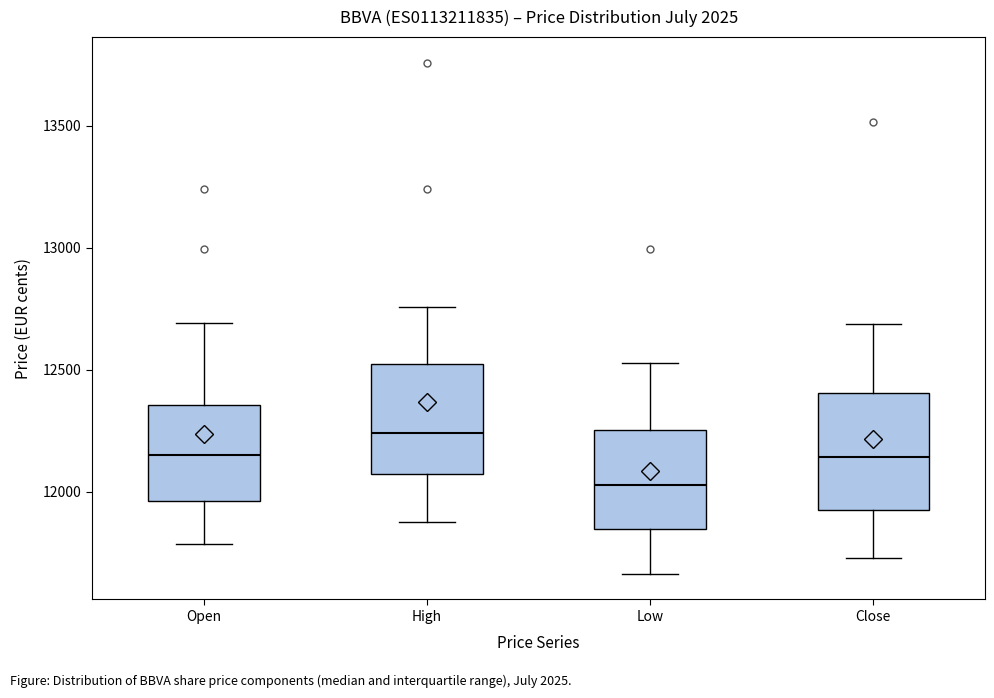

Reading left to right, transcribe this box plot: for each box, give where its median line is, the range the box spans, and where its two whiskers end, as read against the y-axis. The values are not printed on the chart, so give them approximately, as read against the axis.

Open: median 12150, box 11950 to 12350, whiskers 11800 to 12700
High: median 12250, box 12050 to 12500, whiskers 11850 to 12750
Low: median 12050, box 11850 to 12250, whiskers 11650 to 12550
Close: median 12150, box 11950 to 12400, whiskers 11750 to 12700